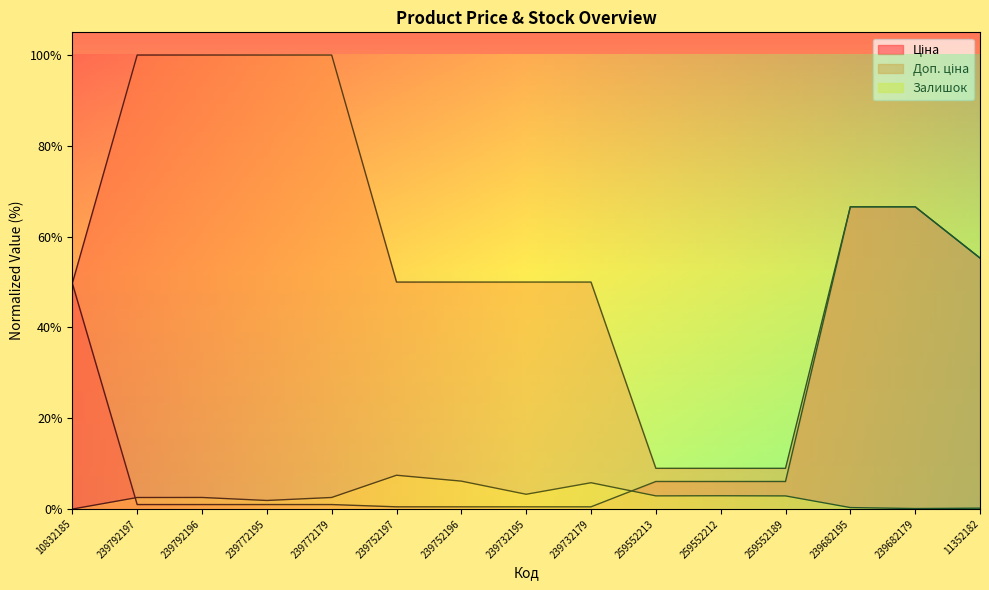

Where is Ціна nearest to the value 0?

239752197